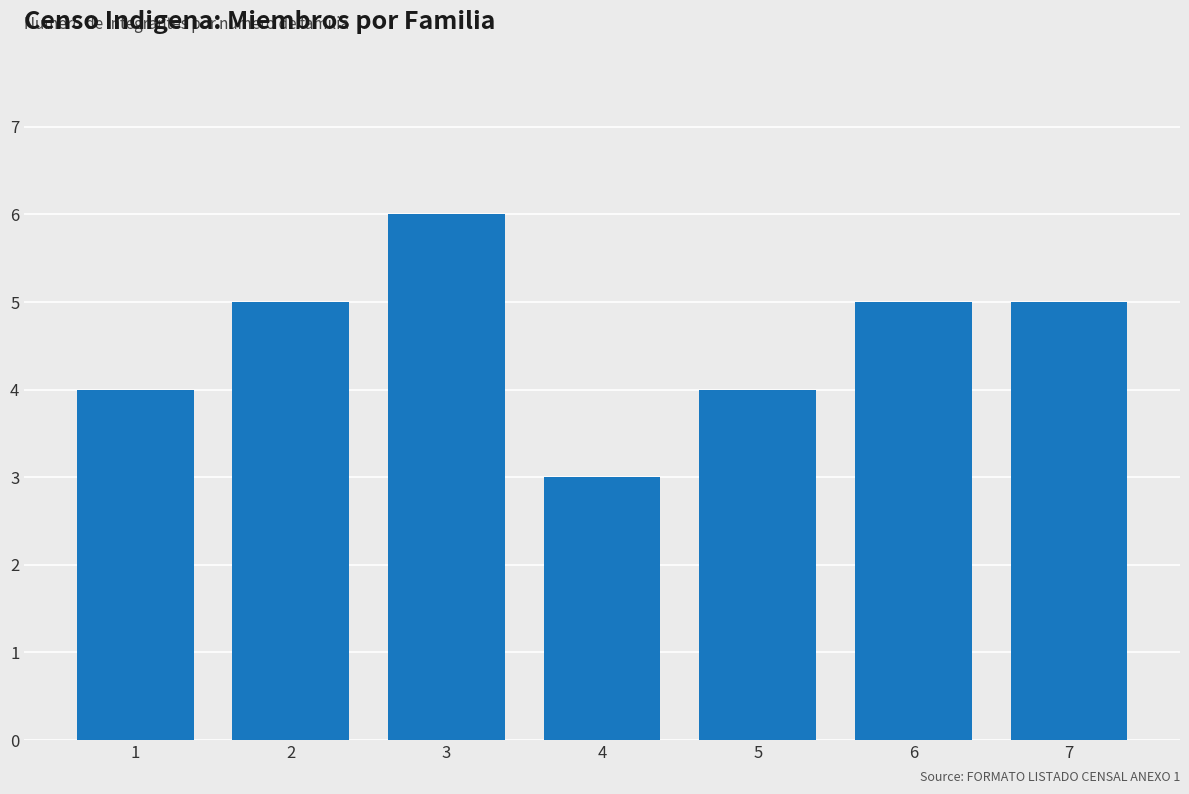

Reading right to left, list all the values displayed in this chart.

5	5	4	3	6	5	4